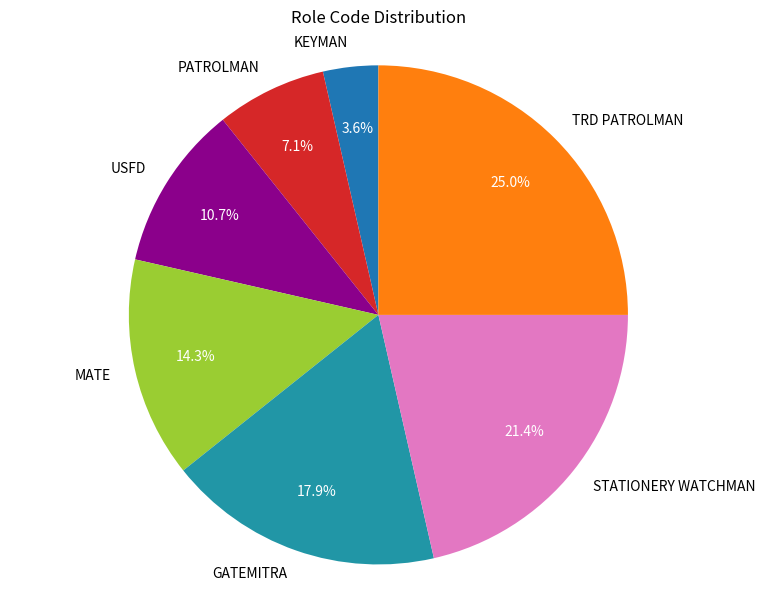

Is it true that KEYMAN is 4% of the pie?

True